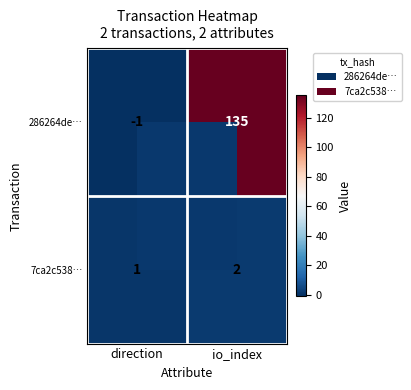

How many series are shown in this chart?

2